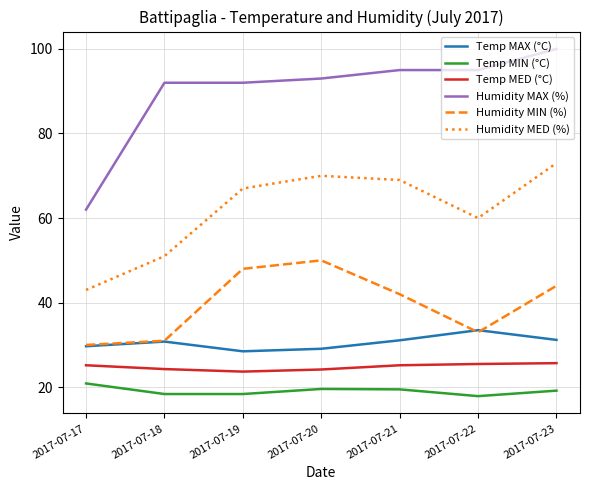

What is the highest value of the Humidity MIN (%) series?

50.0